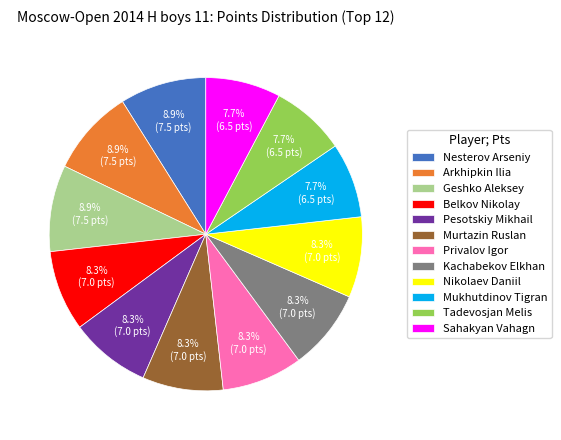

To the nearest percent, what percentage of the pie is Mukhutdinov Tigran?

8%